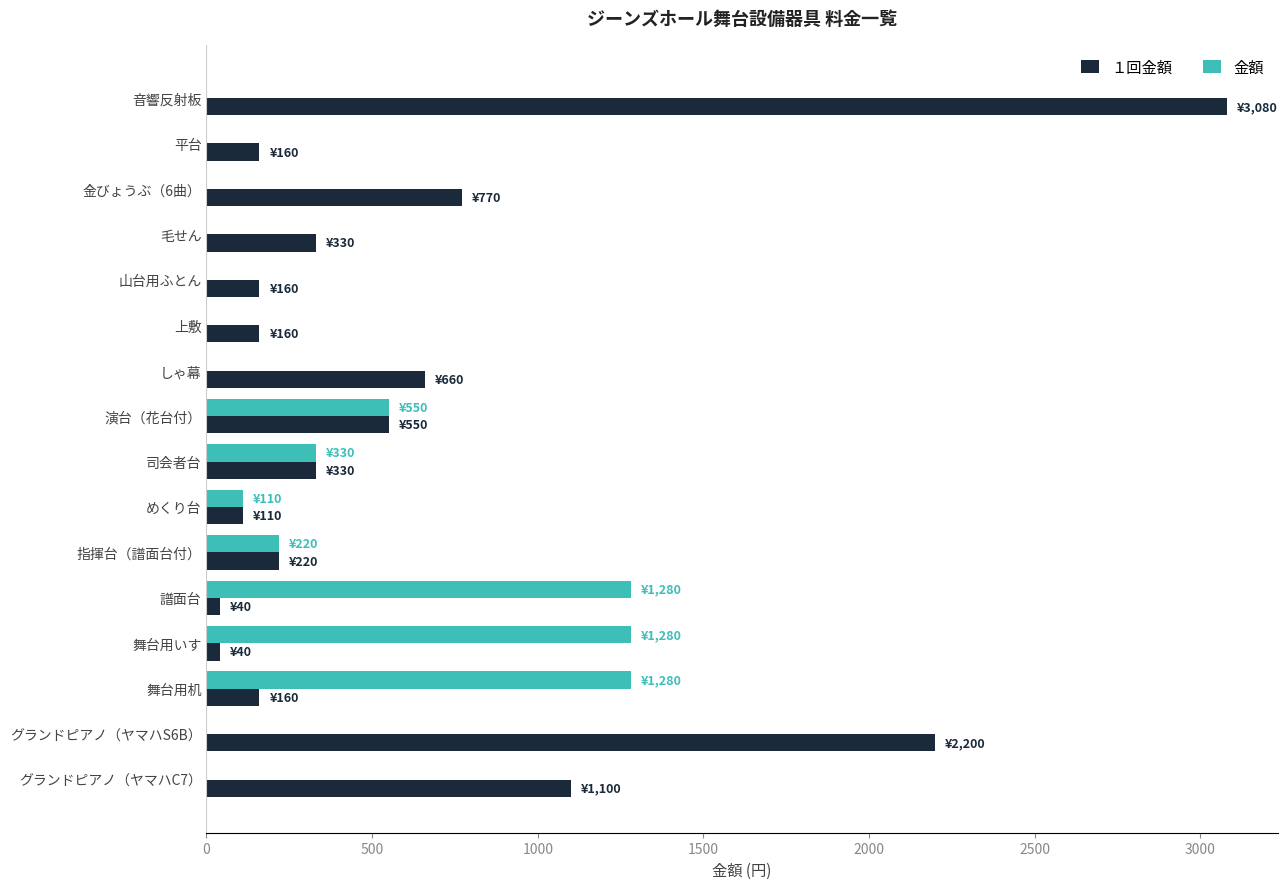

Between 指揮台（譜面台付） and 舞台用机, which series saw the biggest shift?

金額